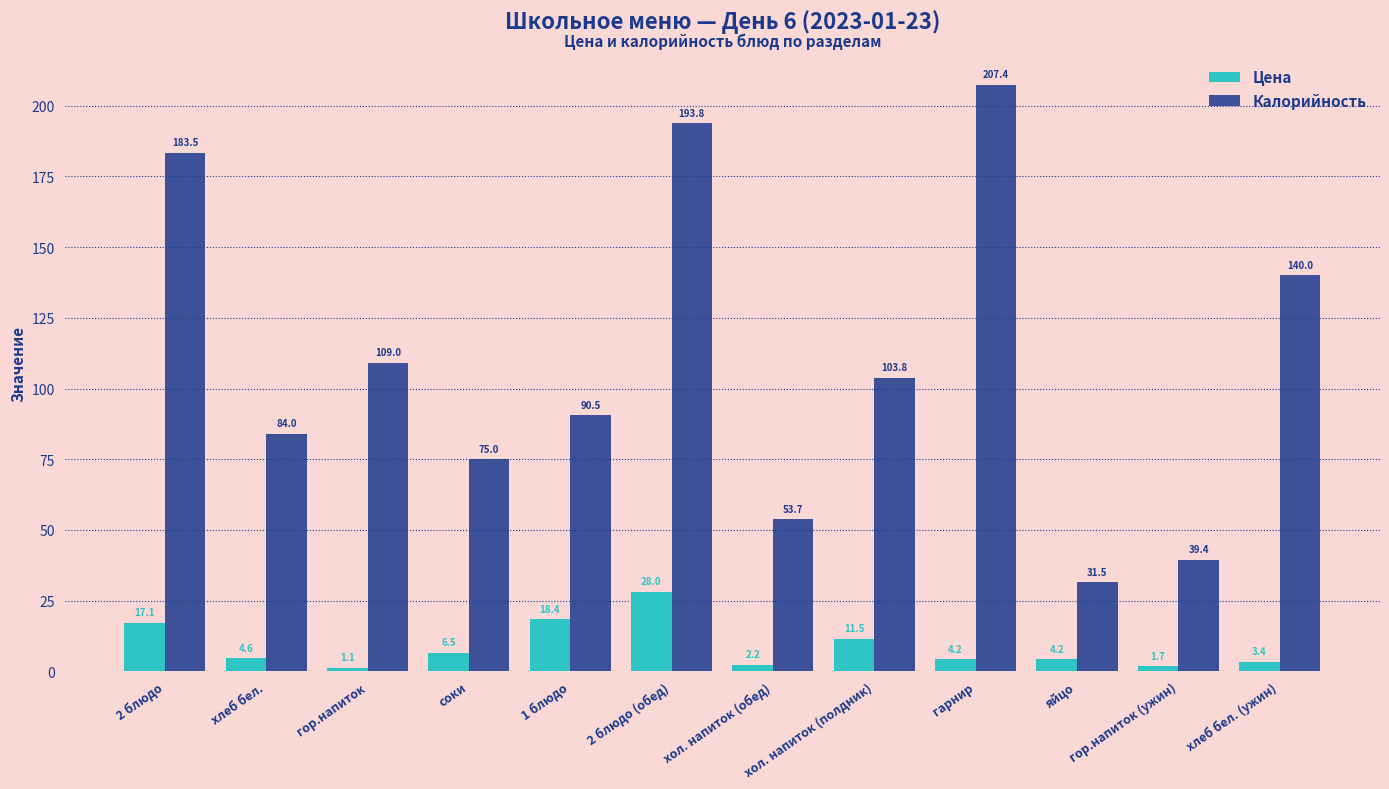

What is the difference between the maximum and minimum values in the Калорийность series?

175.9